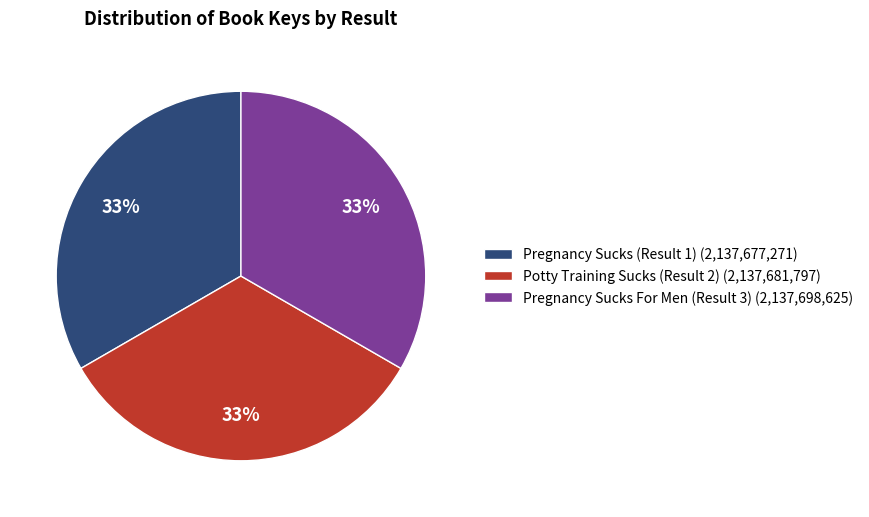

True or false: Pregnancy Sucks For Men (Result 3) accounts for 33% of the total.

True